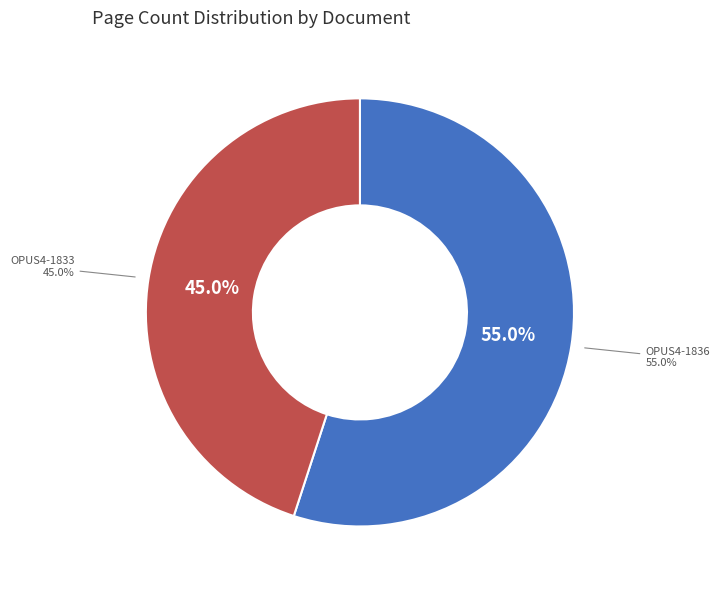

Does OPUS4-1836 account for over 50% of the chart?

Yes